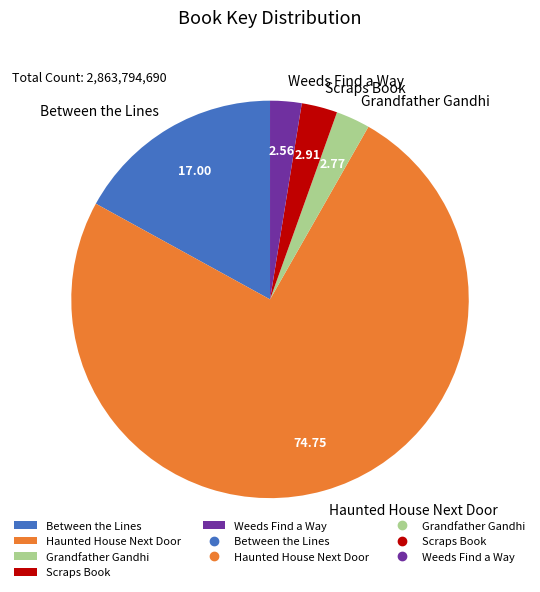

Does Haunted House Next Door represent more than half of the total?

Yes